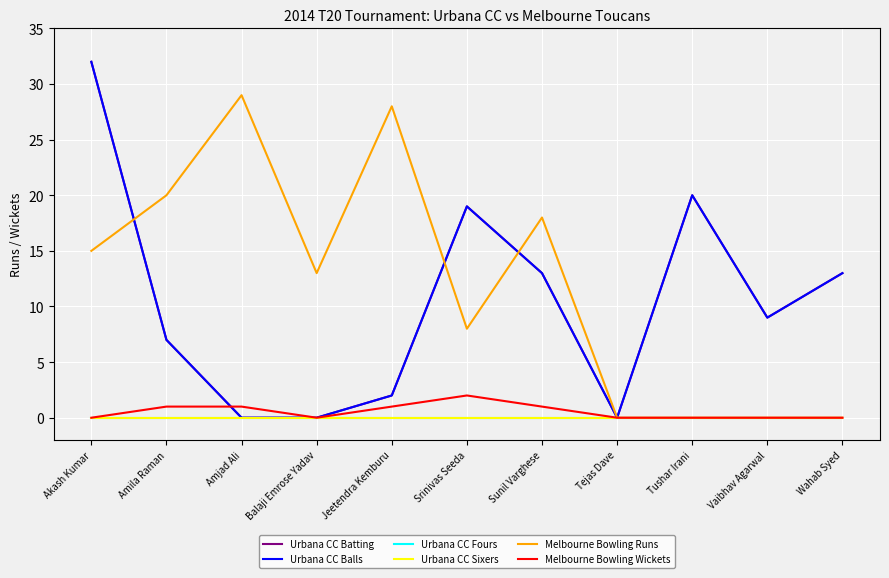

Between Vaibhav Agarwal and Tejas Dave, which is larger?

Vaibhav Agarwal